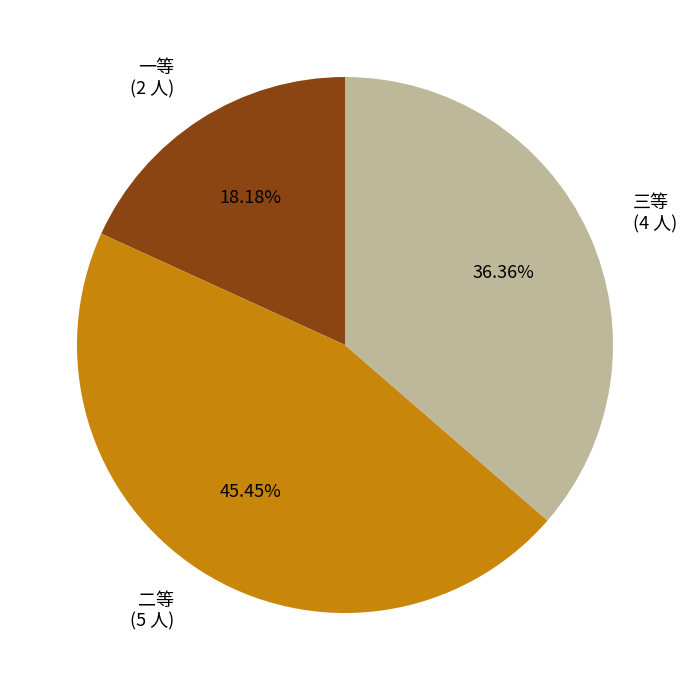

How many slices are in this pie chart?

3